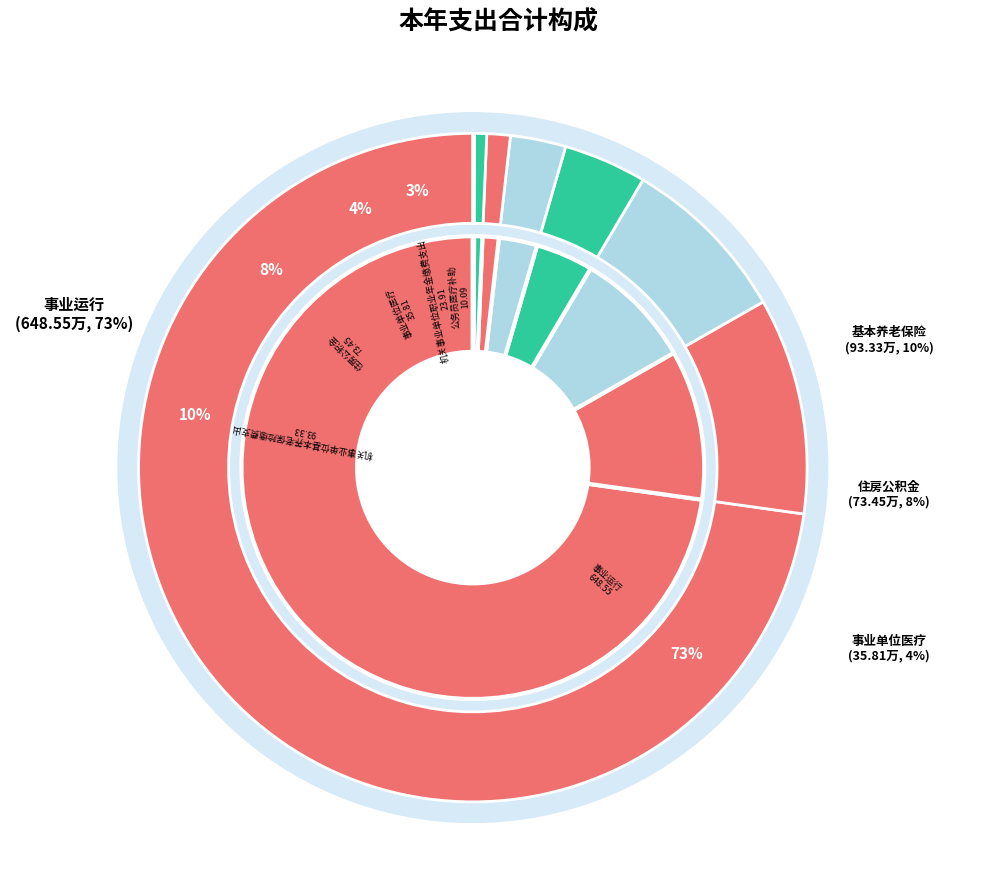

Which slice is the largest?

事业运行